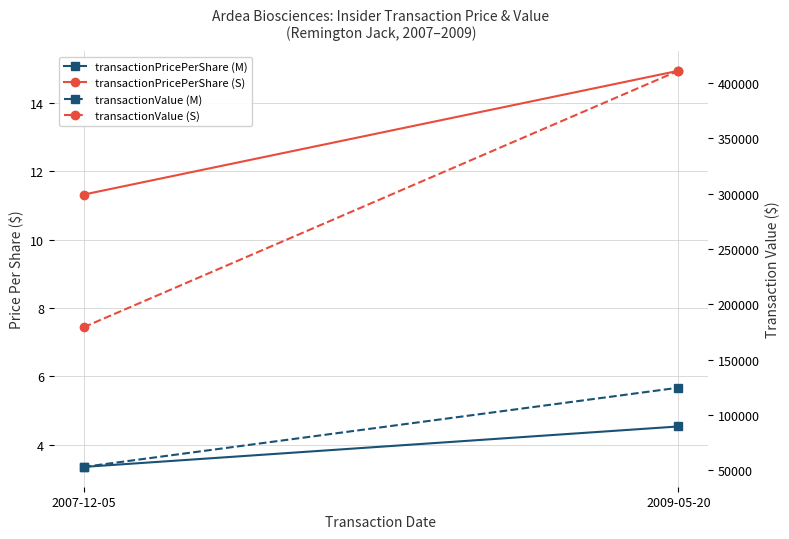

The value of transactionValue (M) at 2007-12-05 is 52952.0. True or false?

True